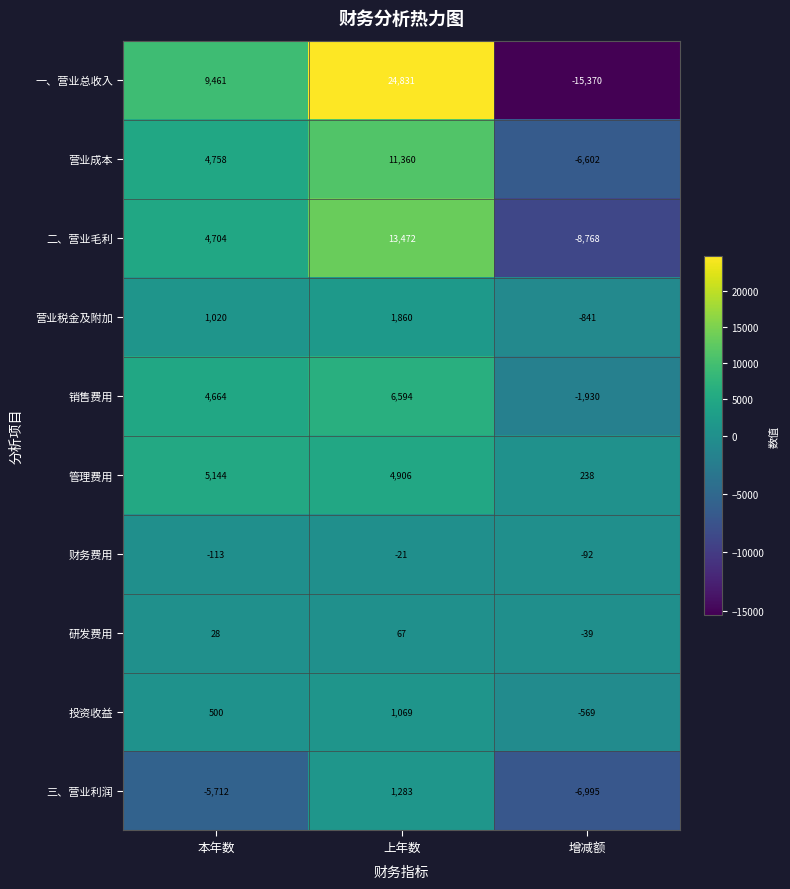

What is the difference between the second highest and minimum values in the 管理费用 series?

4668